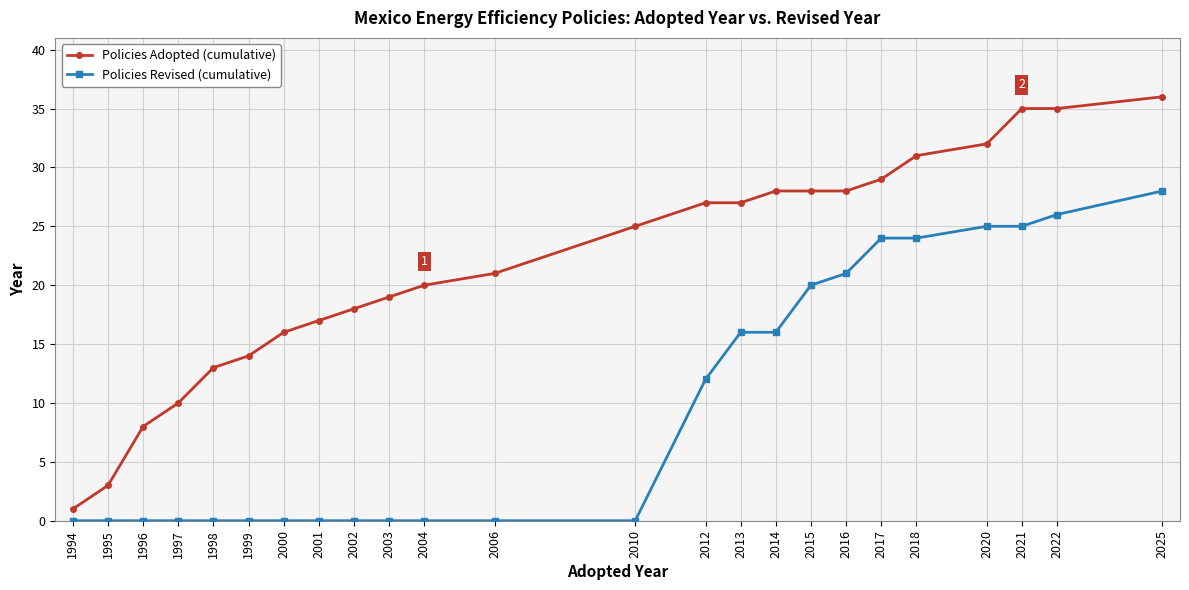

What is the difference between the Policies Adopted (cumulative) values at 2006 and 2010?

4